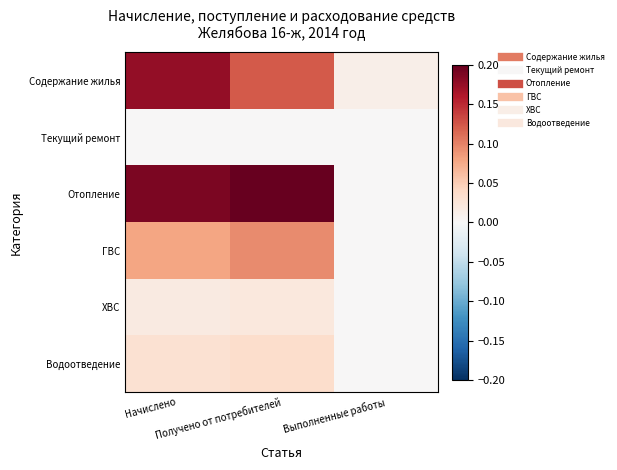

Between Начислено and Выполненные работы, which series saw the biggest shift?

Отопление